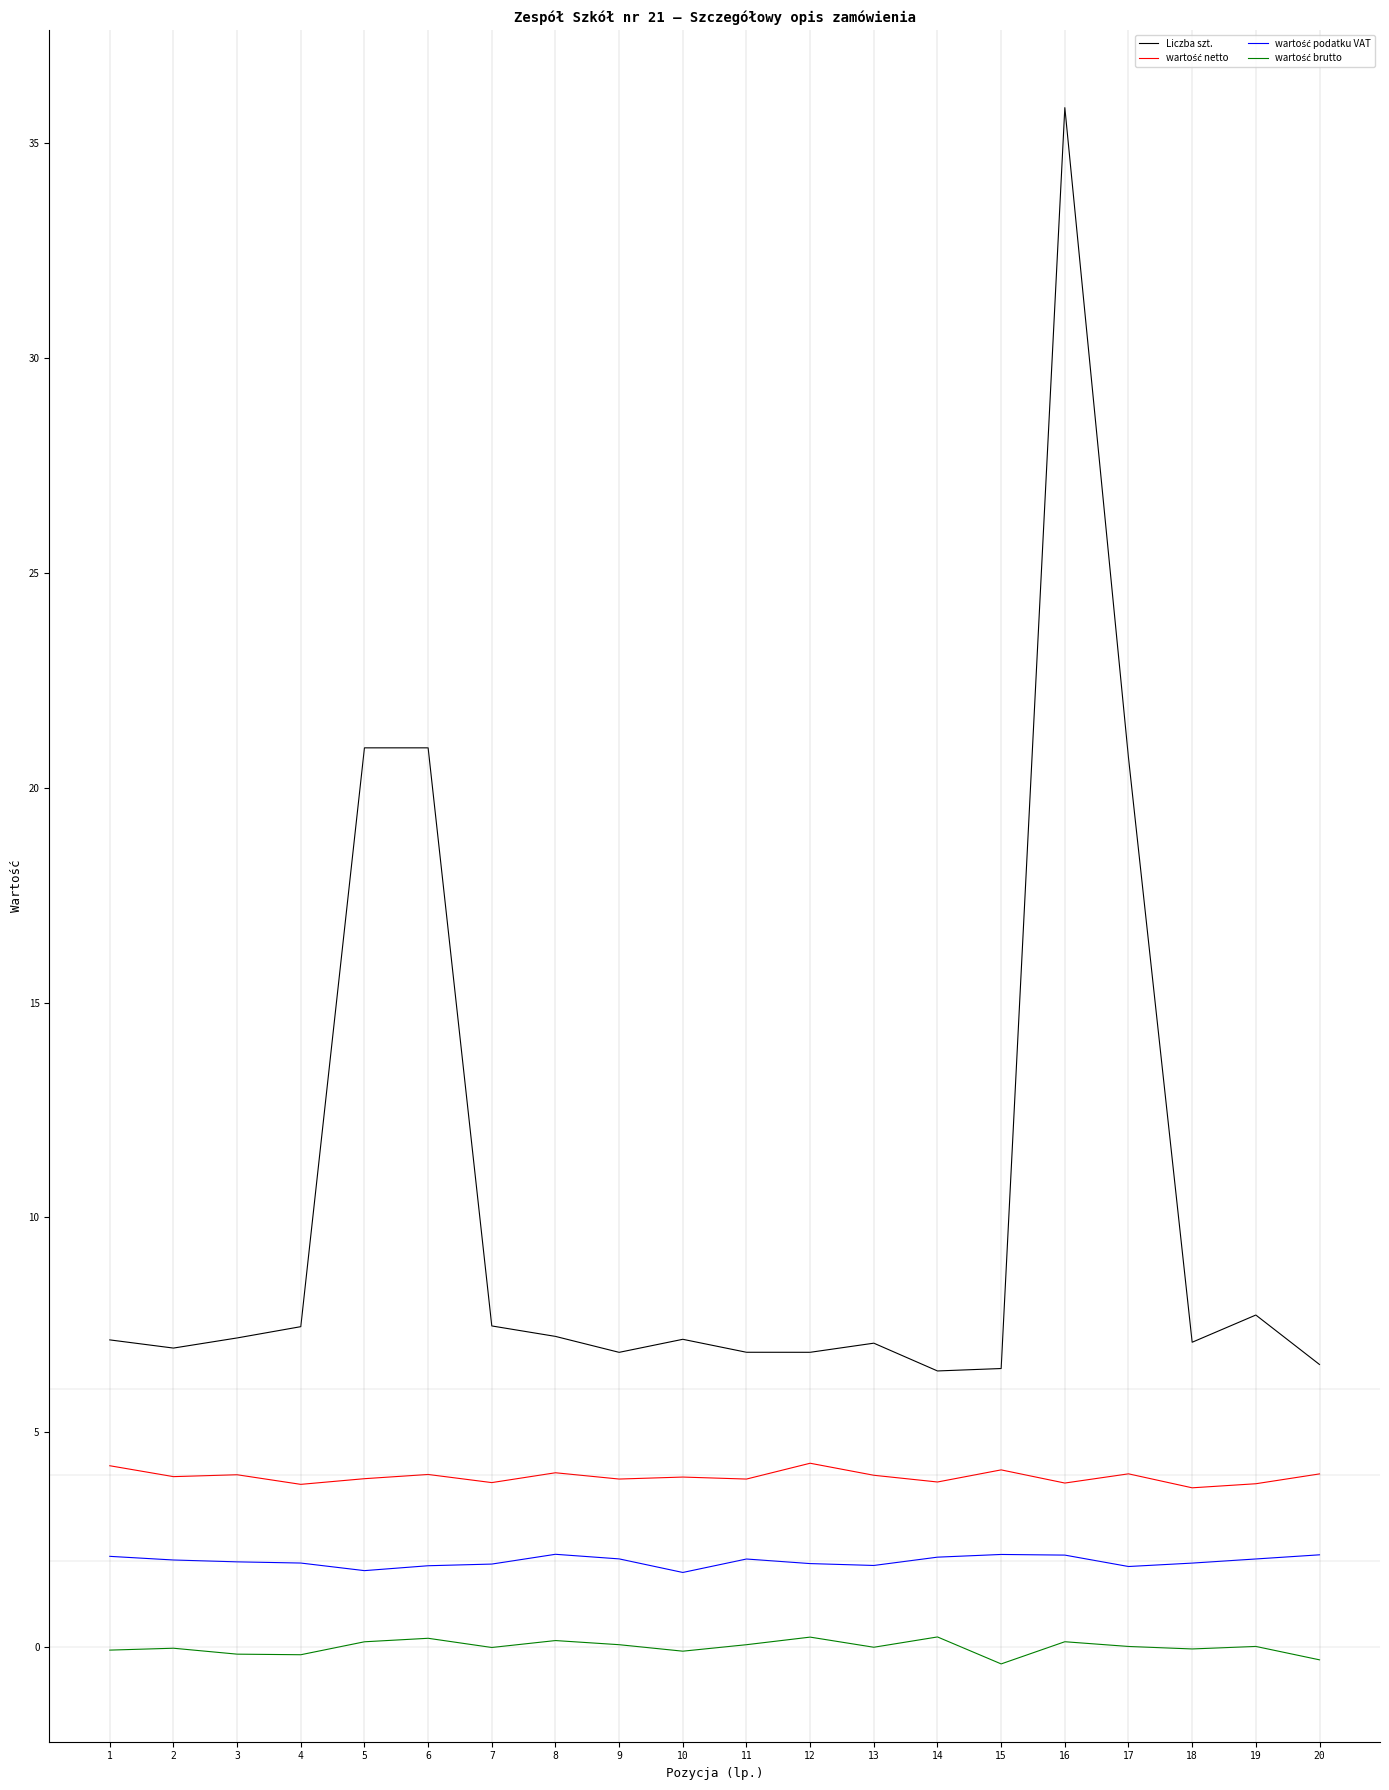

At which category is the sum across all series the highest?

16